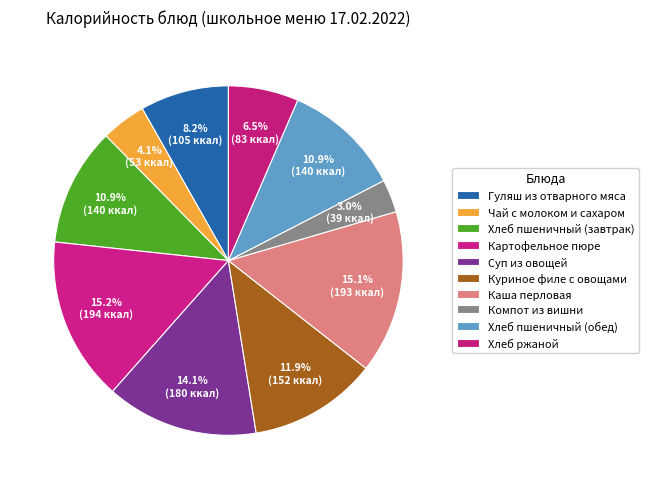

How many segments does this pie chart have?

10